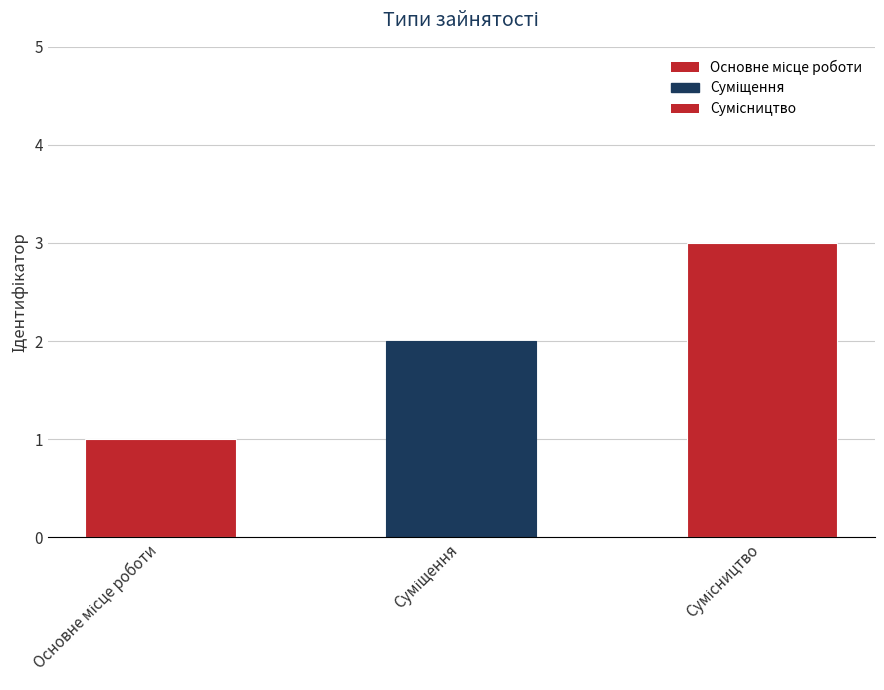

What is the change in value from Суміщення to Сумісництво?

+1